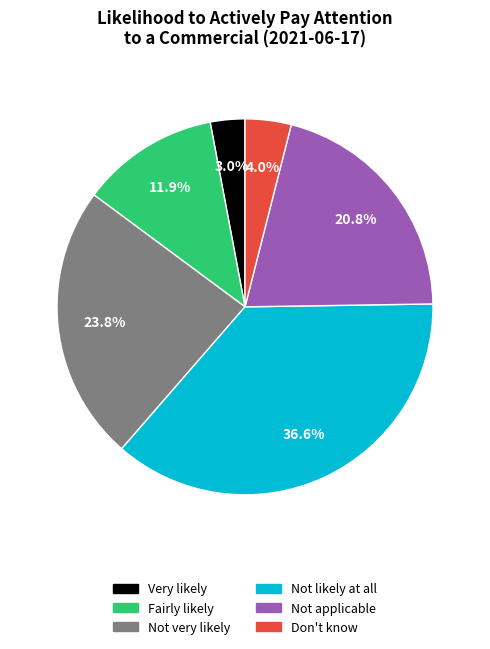

To the nearest percent, what is the difference between the Don't know and Very likely slice percentages?

1%